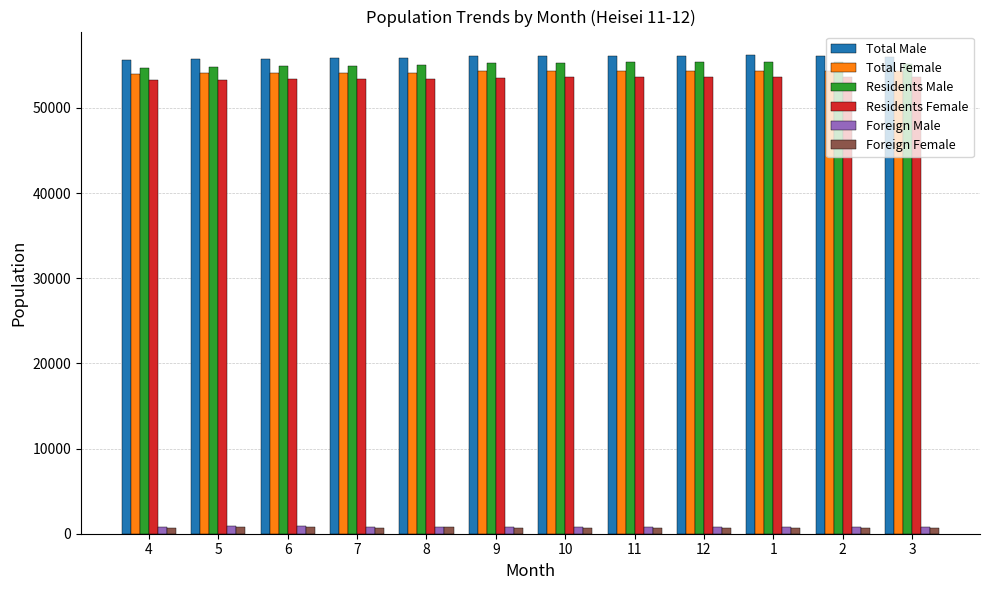

What is the average value of the Foreign Male series?

820